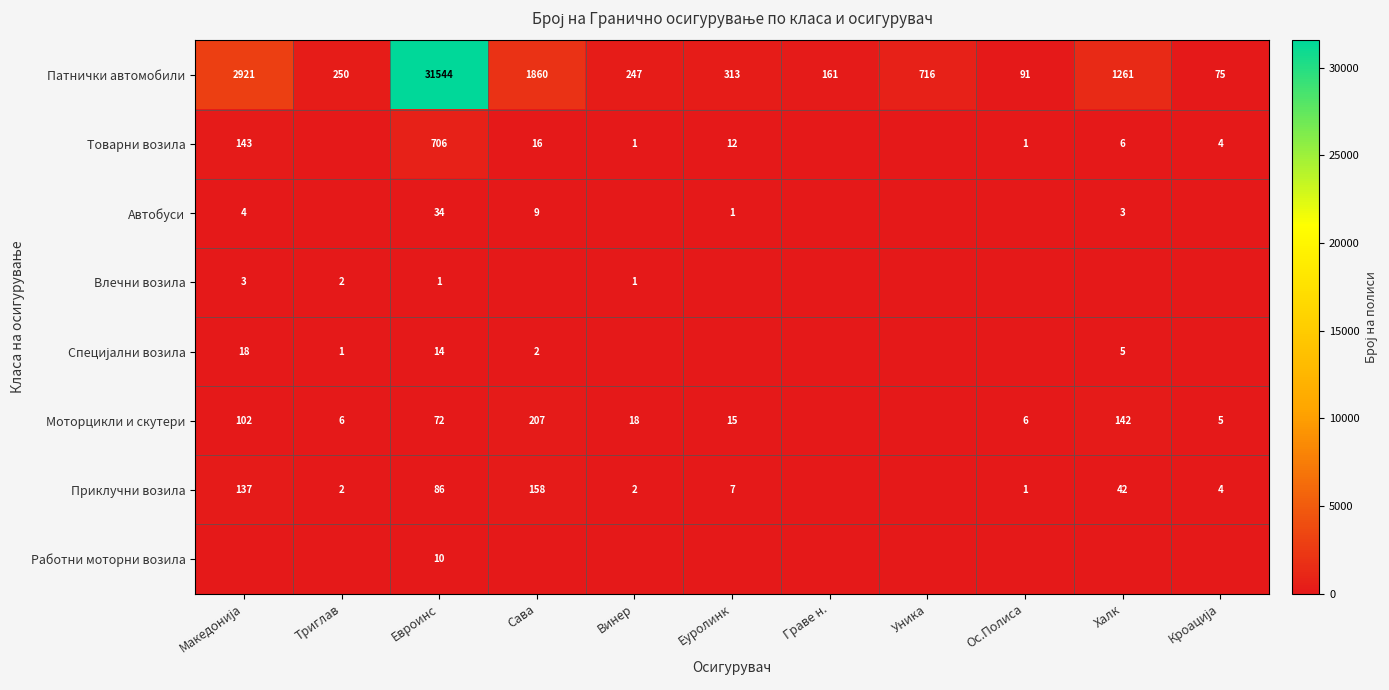

What is the sum of all Патнички автомобили values?

39439